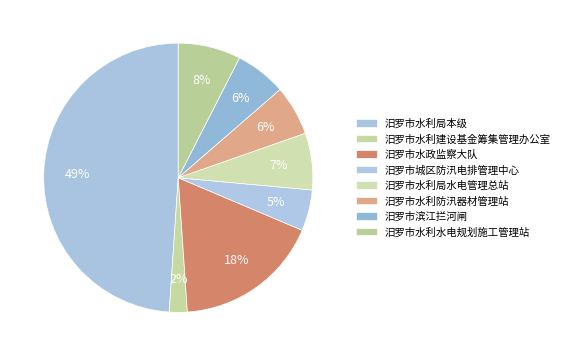

How many segments does this pie chart have?

8